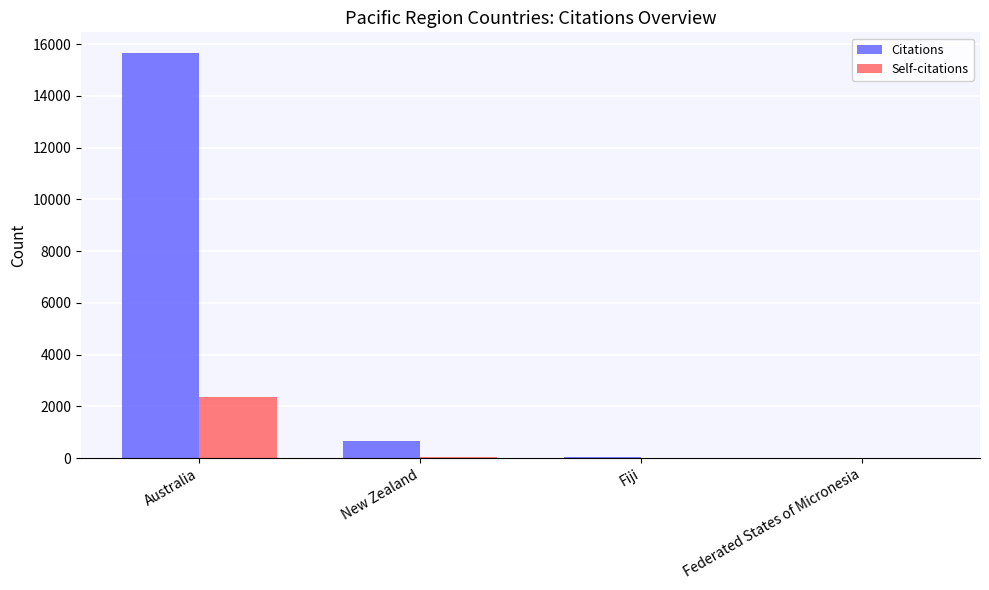

Where does the Self-citations series first go above 50?

Australia